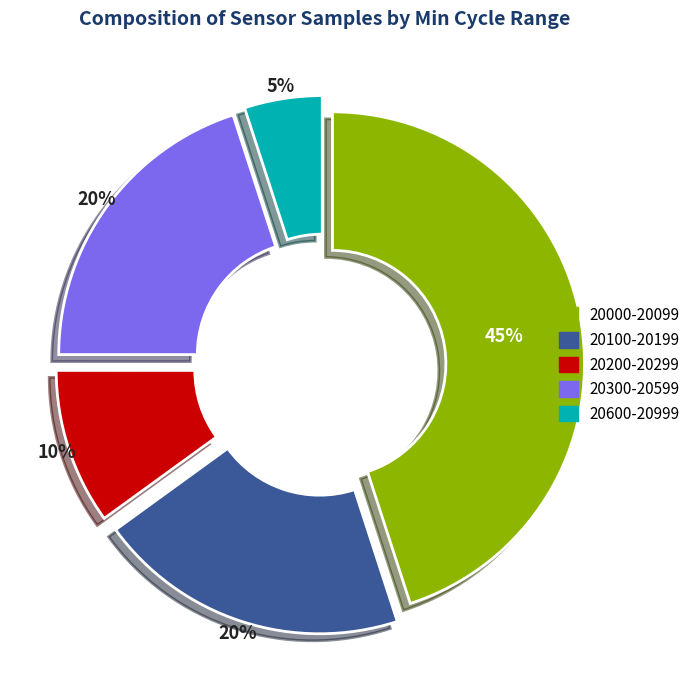

Which category has the smallest portion of the pie?

20600-20999